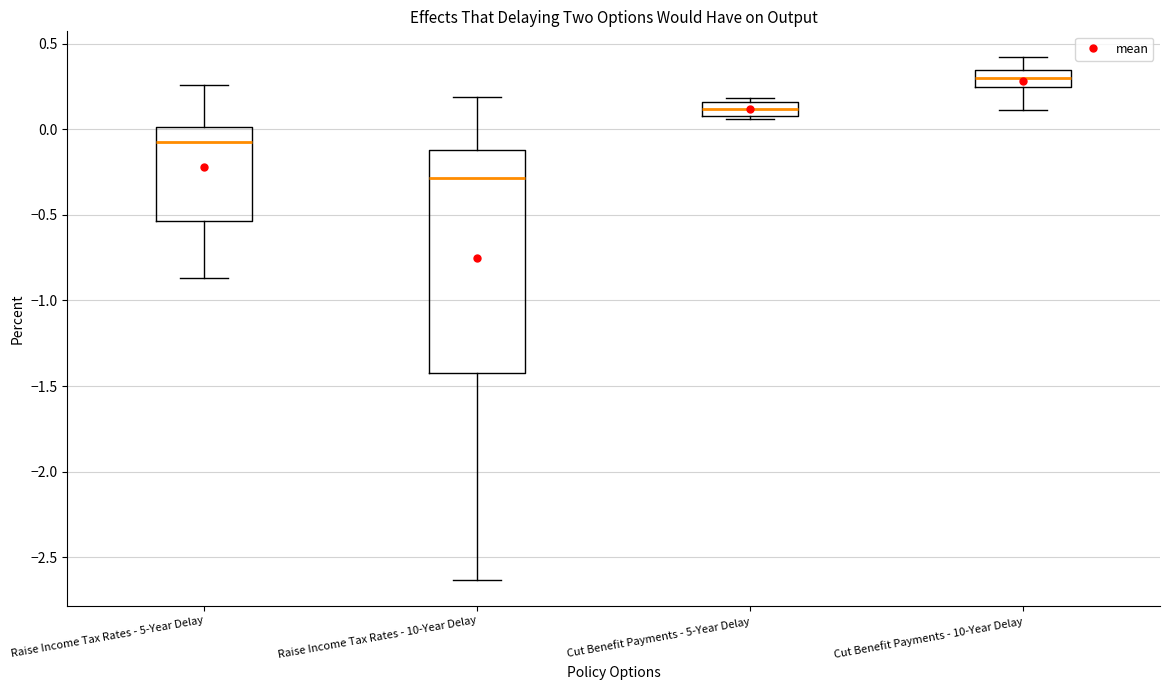

Reading left to right, transcribe this box plot: for each box, give where its median line is, the range the box spans, and where its two whiskers end, as read against the y-axis. The values are not printed on the chart, so give them approximately, as read against the axis.

Raise Income Tax Rates - 5-Year Delay: median -0.05, box -0.55 to 0.00, whiskers -0.85 to 0.25
Raise Income Tax Rates - 10-Year Delay: median -0.30, box -1.40 to -0.10, whiskers -2.65 to 0.20
Cut Benefit Payments - 5-Year Delay: median 0.10 (inside the box), box 0.10 to 0.15, whiskers 0.05 to 0.20
Cut Benefit Payments - 10-Year Delay: median 0.30, box 0.25 to 0.35, whiskers 0.10 to 0.40